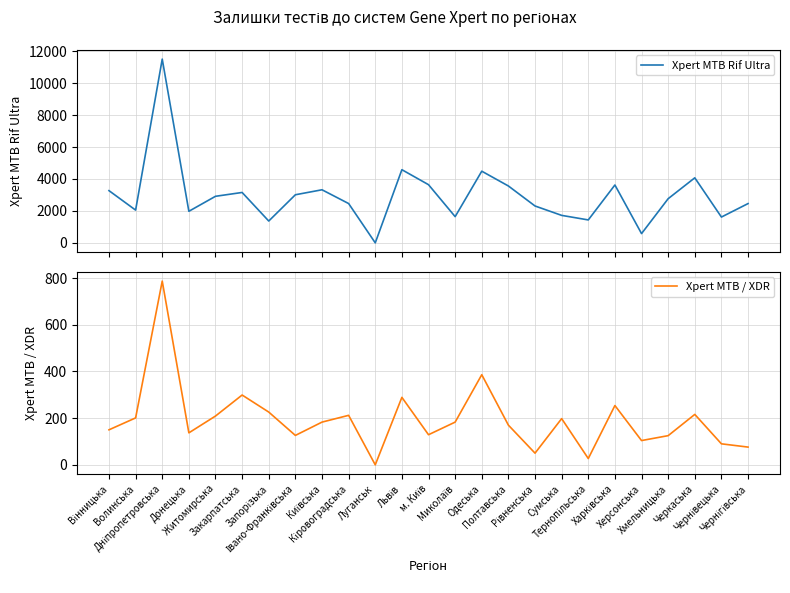

Reading right to left, what are all the values shown in this chart?

Xpert MTB Rif Ultra: Чернігівська=2460	Чернівецька=1616	Черкаська=4073	Хмельницька=2766	Херсонська=580	Харківська=3624	Тернопільська=1436	Сумська=1721	Рівненська=2309	Полтавська=3562	Одеська=4488	Миколаїв=1642	м. Київ=3643	Львів=4582	Луганськ=0	Кіровоградська=2462	Київська=3324	Івано-Франківська=3012	Запорізька=1367	Закарпатська=3156	Житомирська=2916	Донецька=1977	Дніпропетровська=11507	Волинська=2051	Вінницька=3270
Xpert MTB / XDR: Чернігівська=76	Чернівецька=90	Черкаська=216	Хмельницька=125	Херсонська=104	Харківська=254	Тернопільська=27	Сумська=198	Рівненська=50	Полтавська=170	Одеська=386	Миколаїв=183	м. Київ=129	Львів=289	Луганськ=0	Кіровоградська=212	Київська=183	Івано-Франківська=126	Запорізька=226	Закарпатська=299	Житомирська=209	Донецька=137	Дніпропетровська=787	Волинська=201	Вінницька=150